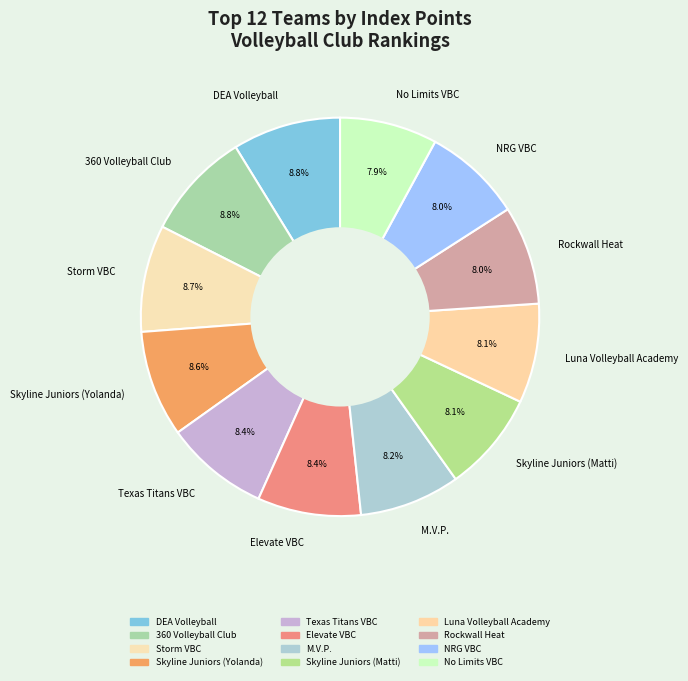

To the nearest percent, what percentage of the pie is Elevate VBC?

8%